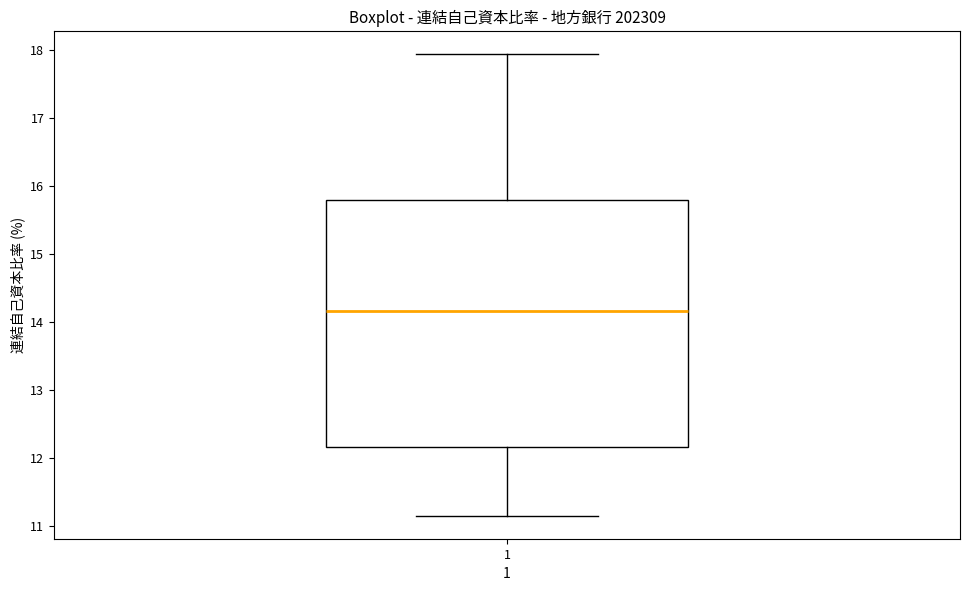

Where does the lower whisker of the box at x = 1 end on the y-axis? The values are not printed on the chart, so give them approximately, as read against the axis.

11.2